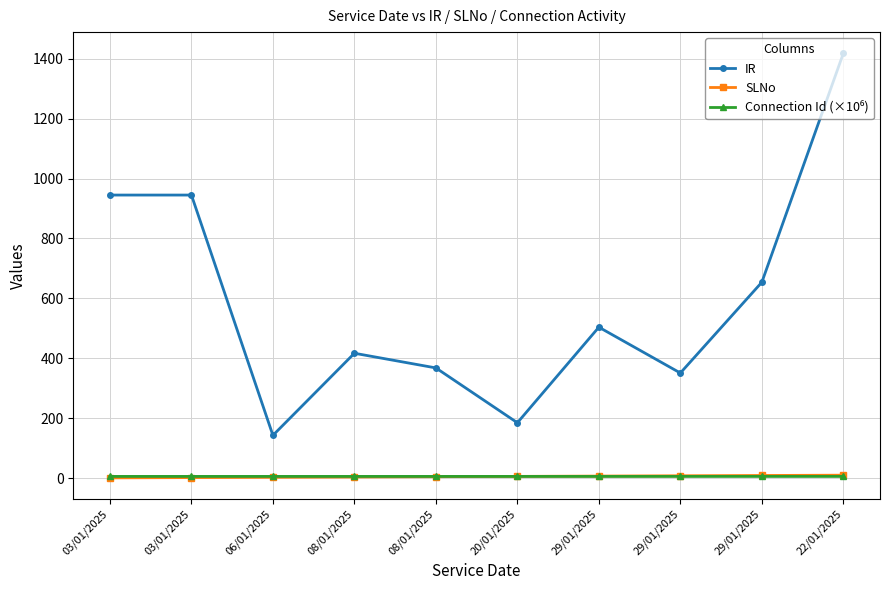

How many lines are shown in the chart?

3